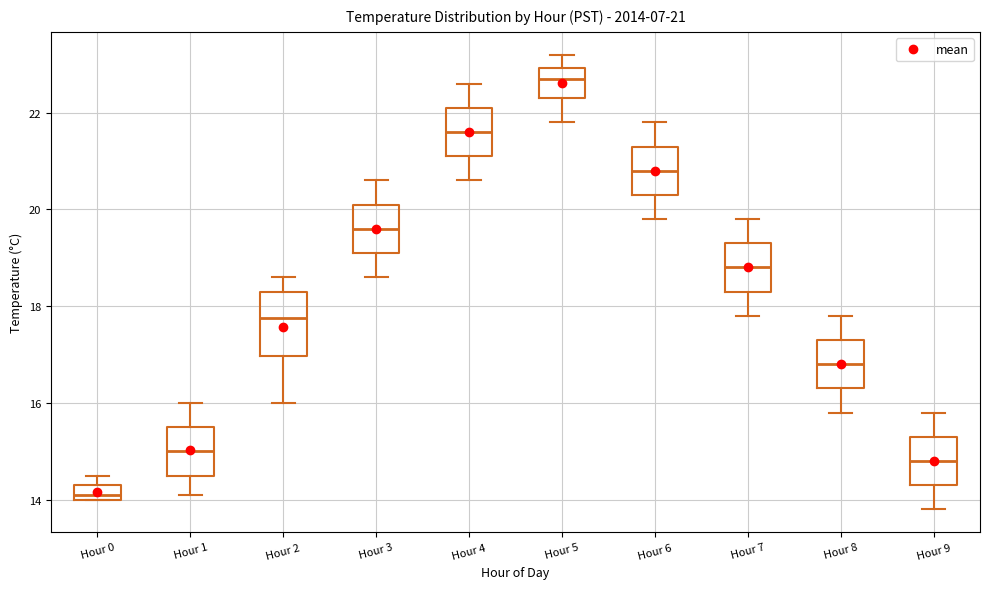

Comparing the boxes themselves (not the whiskers), which one is the tallest?

Hour 2